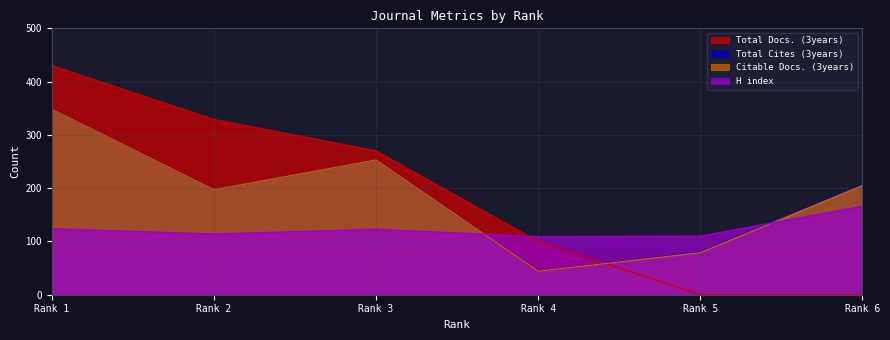

Reading left to right, extract all data points from this chart.

Total Docs. (3years): 430	329	270	100	0	0
Total Cites (3years): 348	197	253	44	80	207
Citable Docs. (3years): 348	197	253	44	79	205
H index: 124	114	123	109	110	166